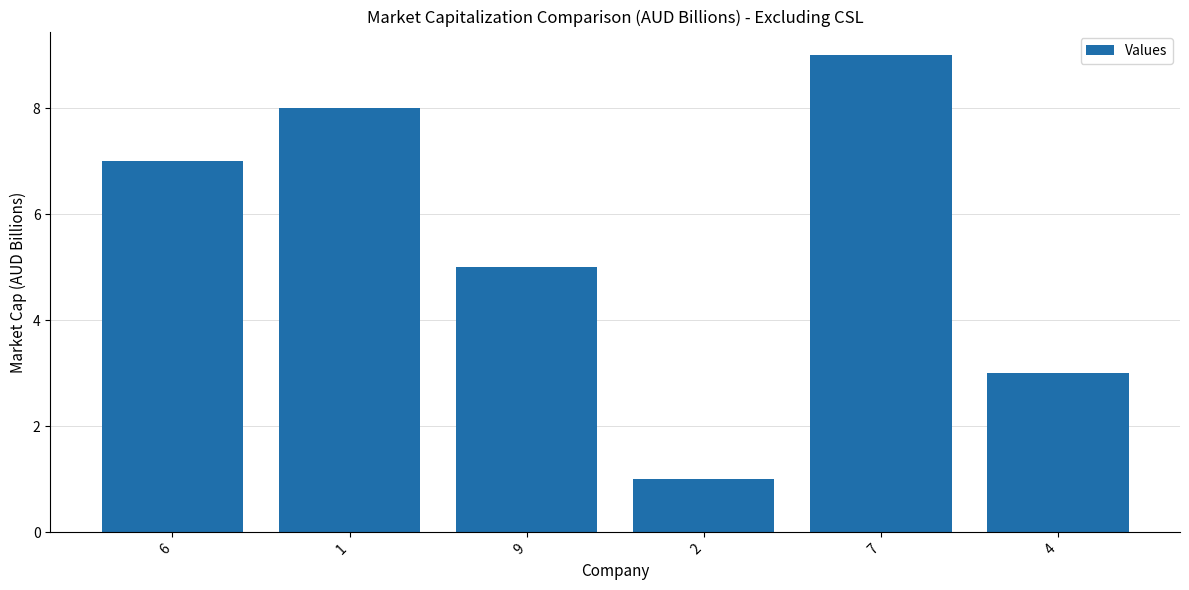

The chart shows a value of 5 at 1. True or false?

False